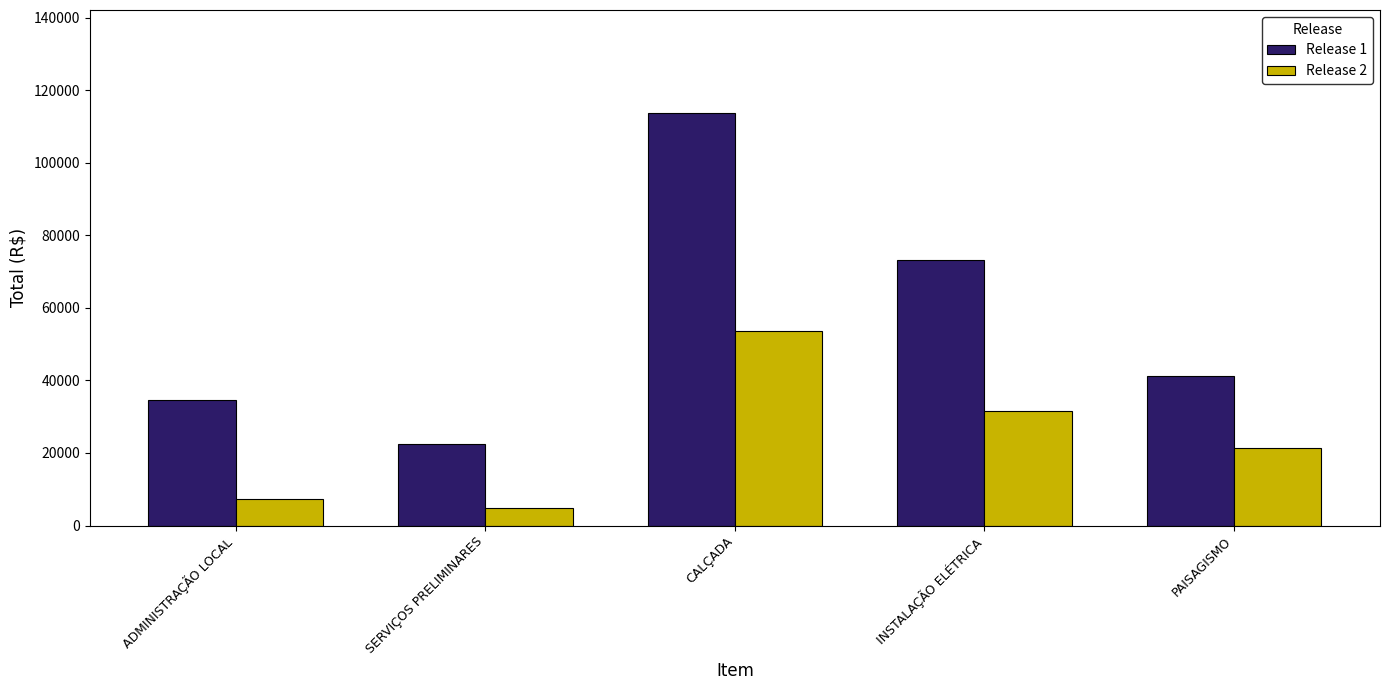

Reading left to right, what are all the values shown in this chart?

Release 1: 34664.4	22607.9	113694.8	73237.2	41106.7
Release 2: 7394.6	4795.6	53715.4	31573.8	21420.0